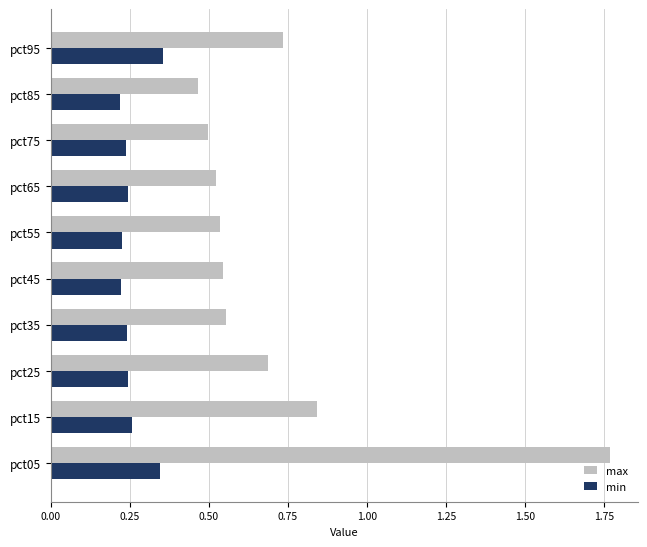

Which series has the widest spread of values?

max